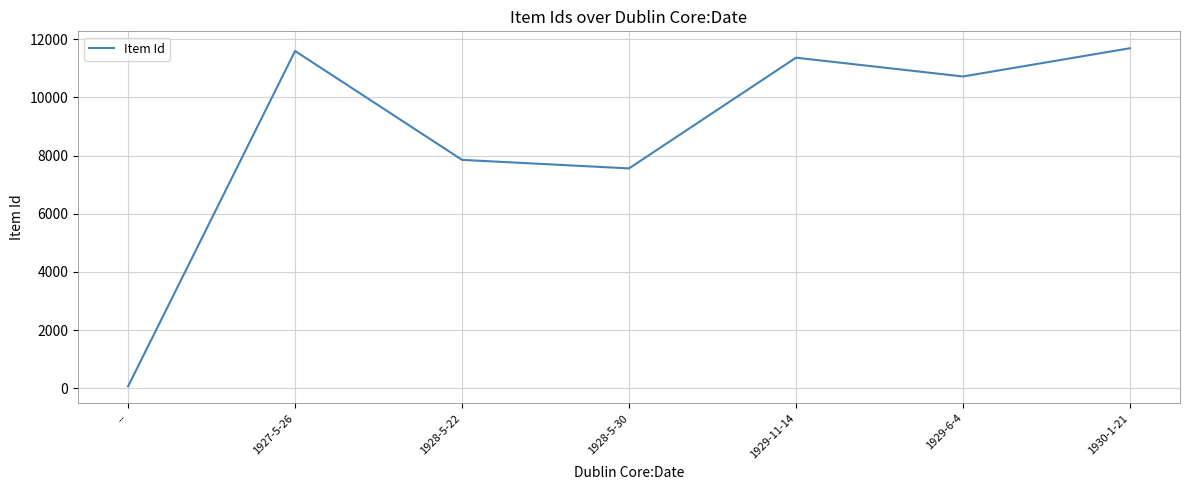

Reading left to right, list all the values displayed in this chart.

71	11594	7852	7559	11364	10718	11689